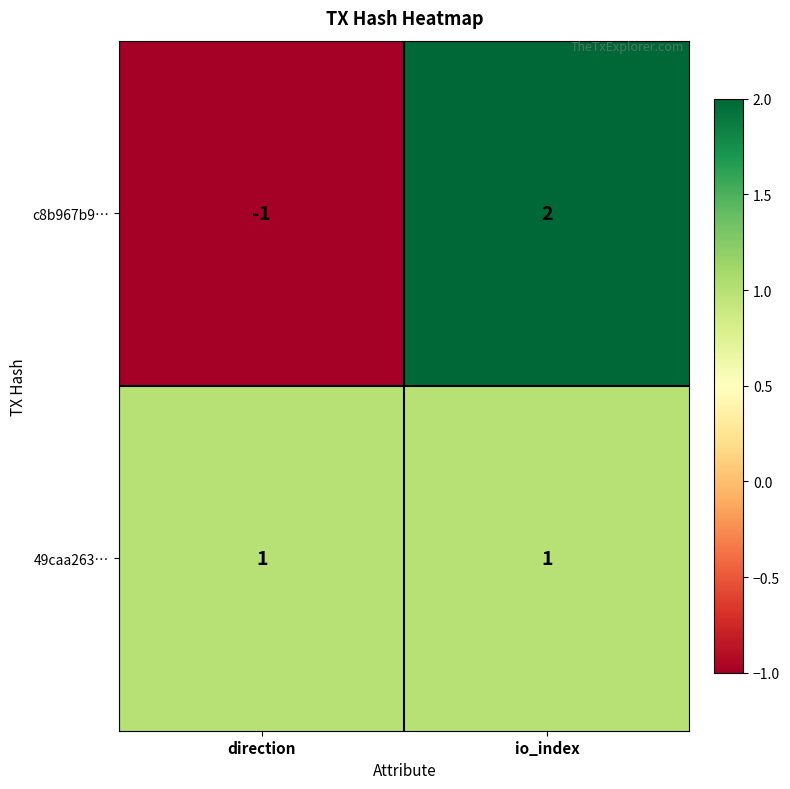

List the series in order of their peak value, lowest first.

49caa263…, c8b967b9…